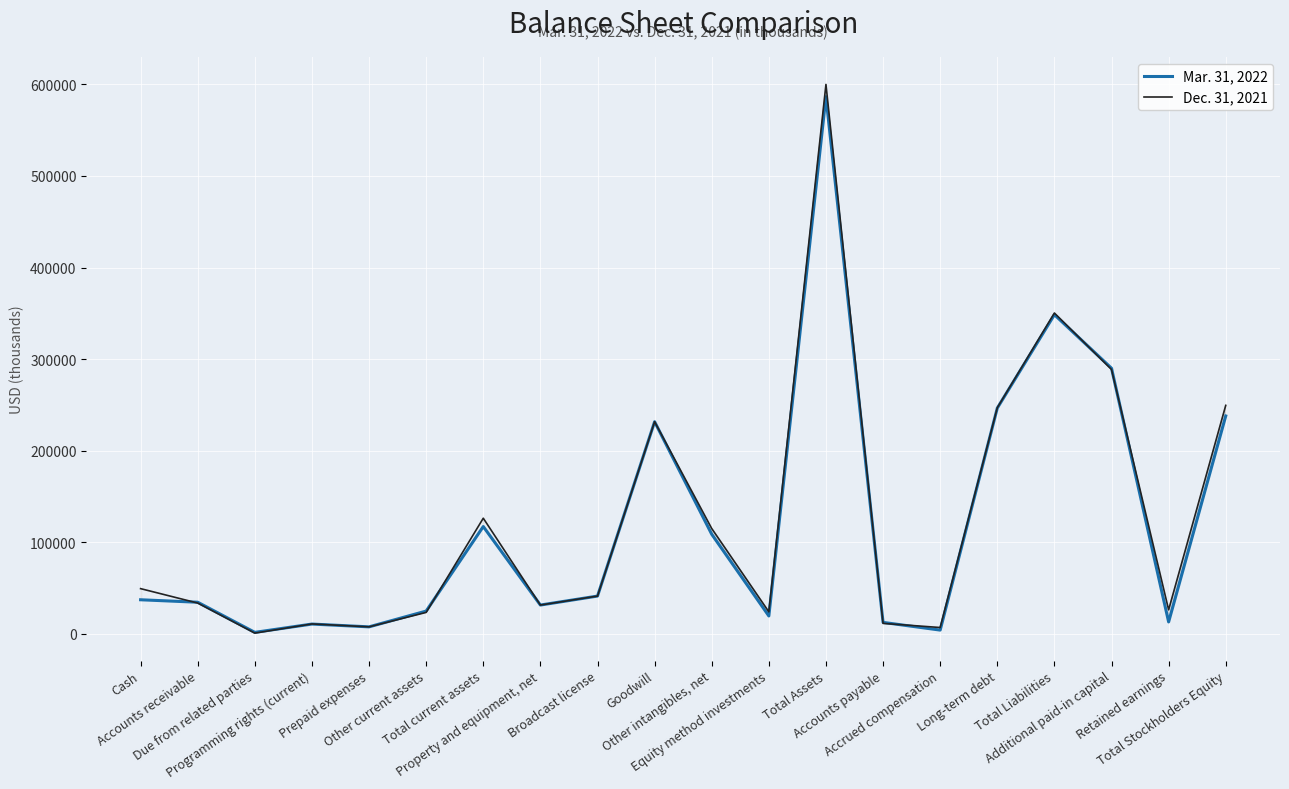

List the series in order of their peak value, lowest first.

Mar. 31, 2022, Dec. 31, 2021